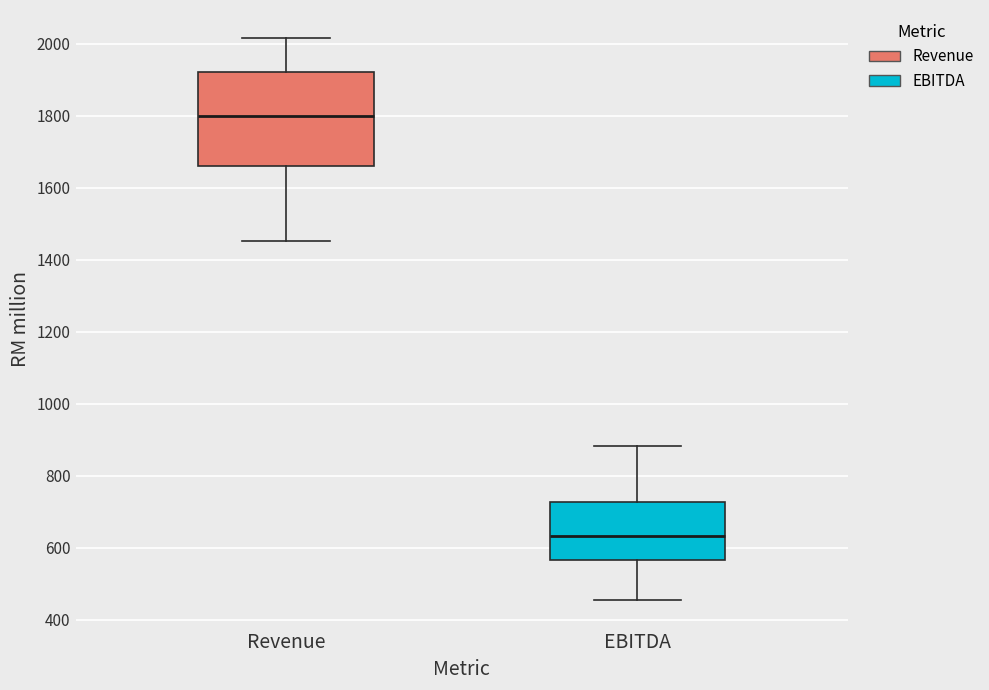

Reading left to right, transcribe this box plot: for each box, give where its median line is, the range the box spans, and where its two whiskers end, as read against the y-axis. The values are not printed on the chart, so give them approximately, as read against the axis.

Revenue: median 1800, box 1660 to 1920, whiskers 1460 to 2020
EBITDA: median 640, box 560 to 720, whiskers 460 to 880